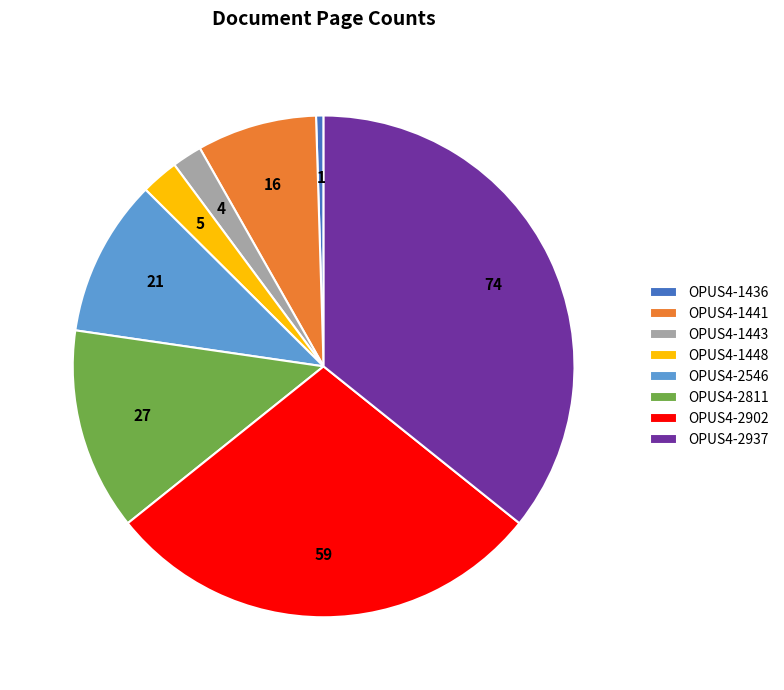

How many segments does this pie chart have?

8